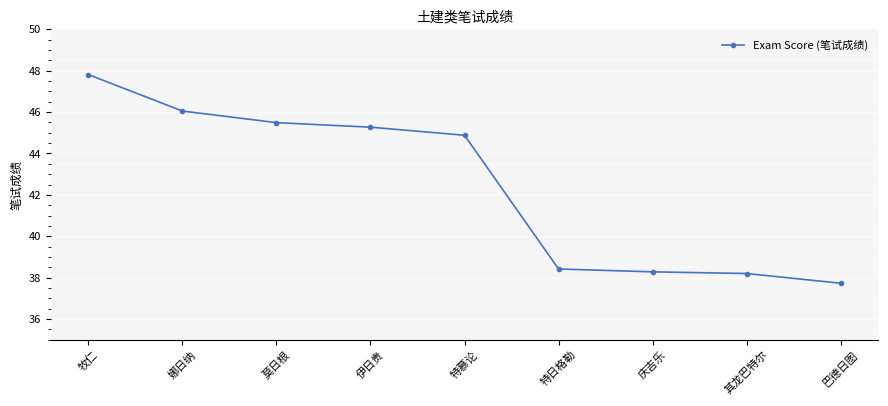

What is the difference between the second highest and minimum values?

8.3